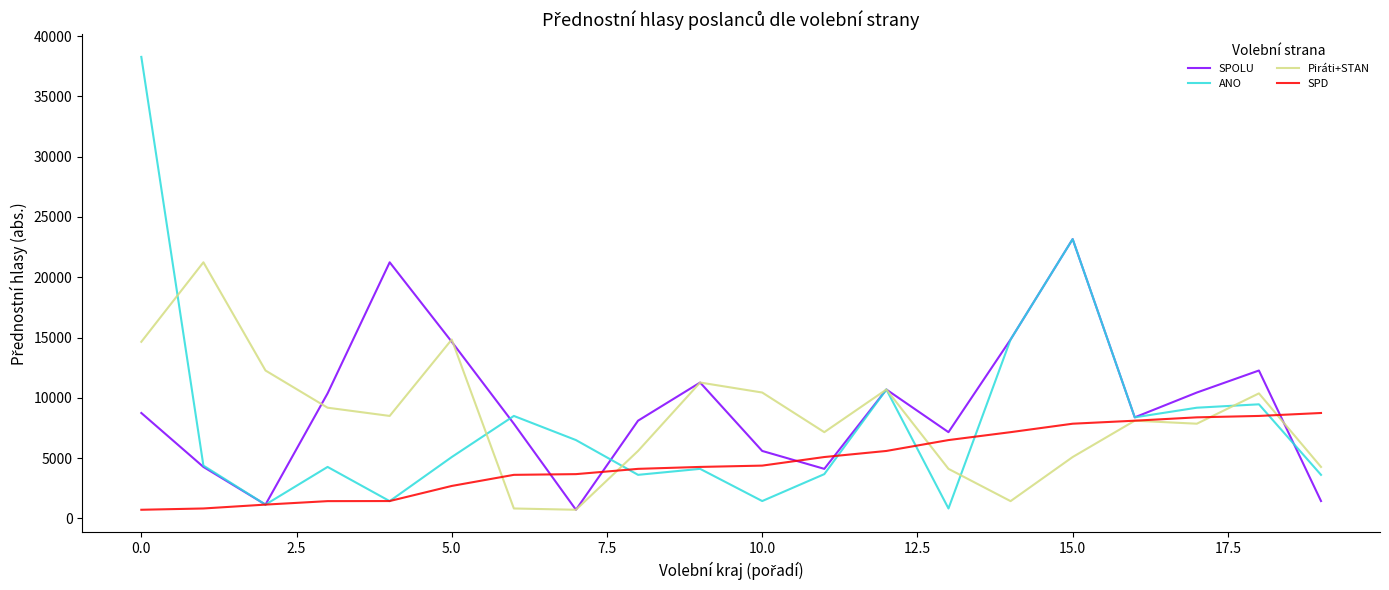

Which series has the widest spread of values?

ANO